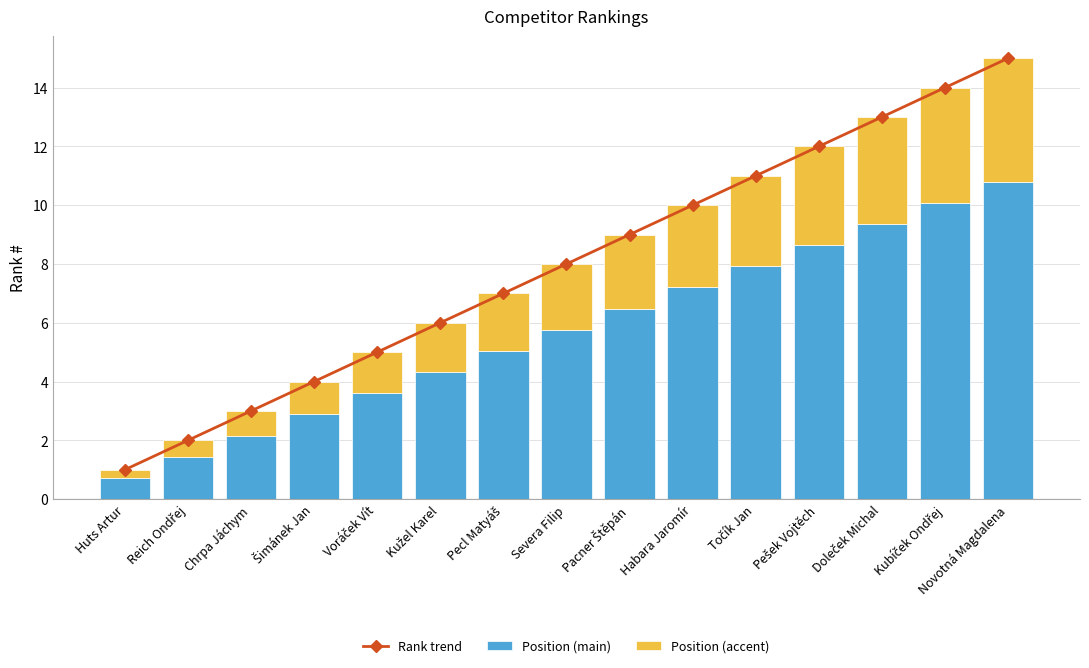

The Position (accent) series shows 1.0 at Voráček Vít. True or false?

False